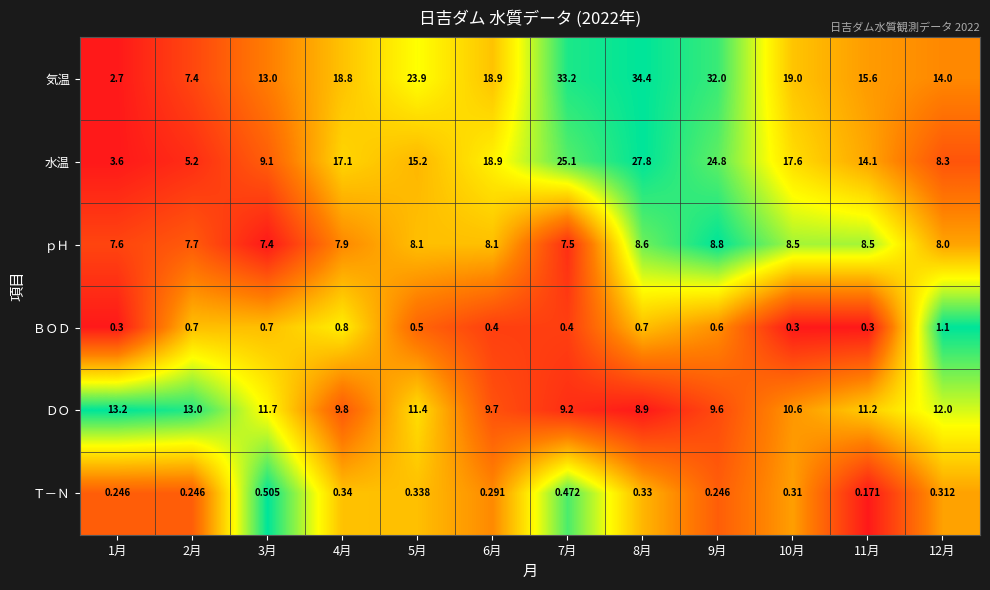

Rank the series by their maximum value, from lowest to highest.

Ｔ－Ｎ, ＢＯＤ, ｐＨ, ＤＯ, 水温, 気温